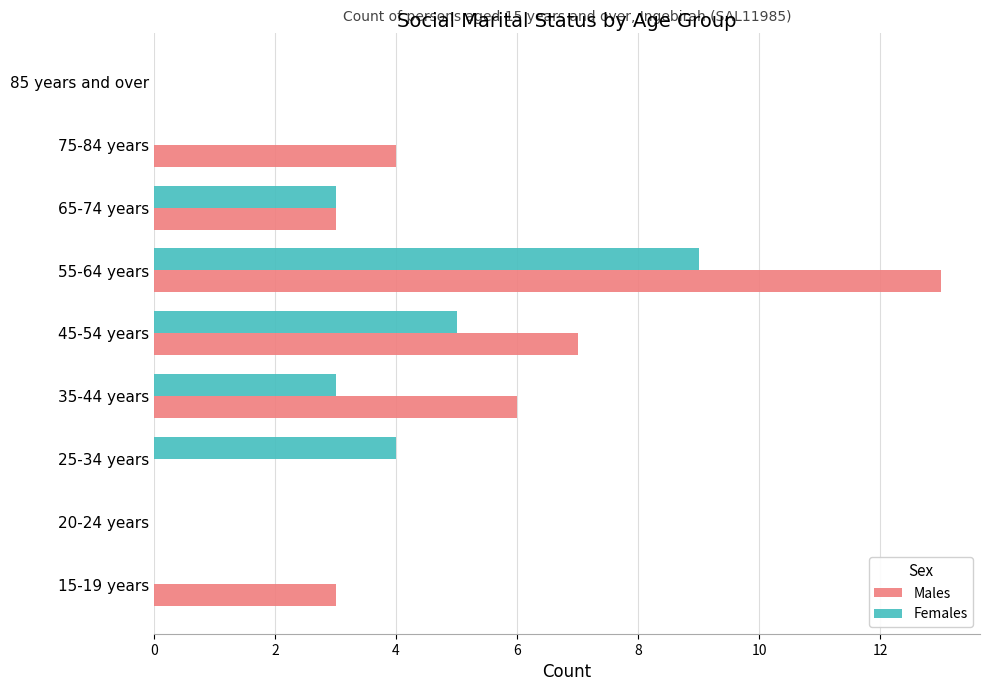

How many categories are shown in the chart?

9